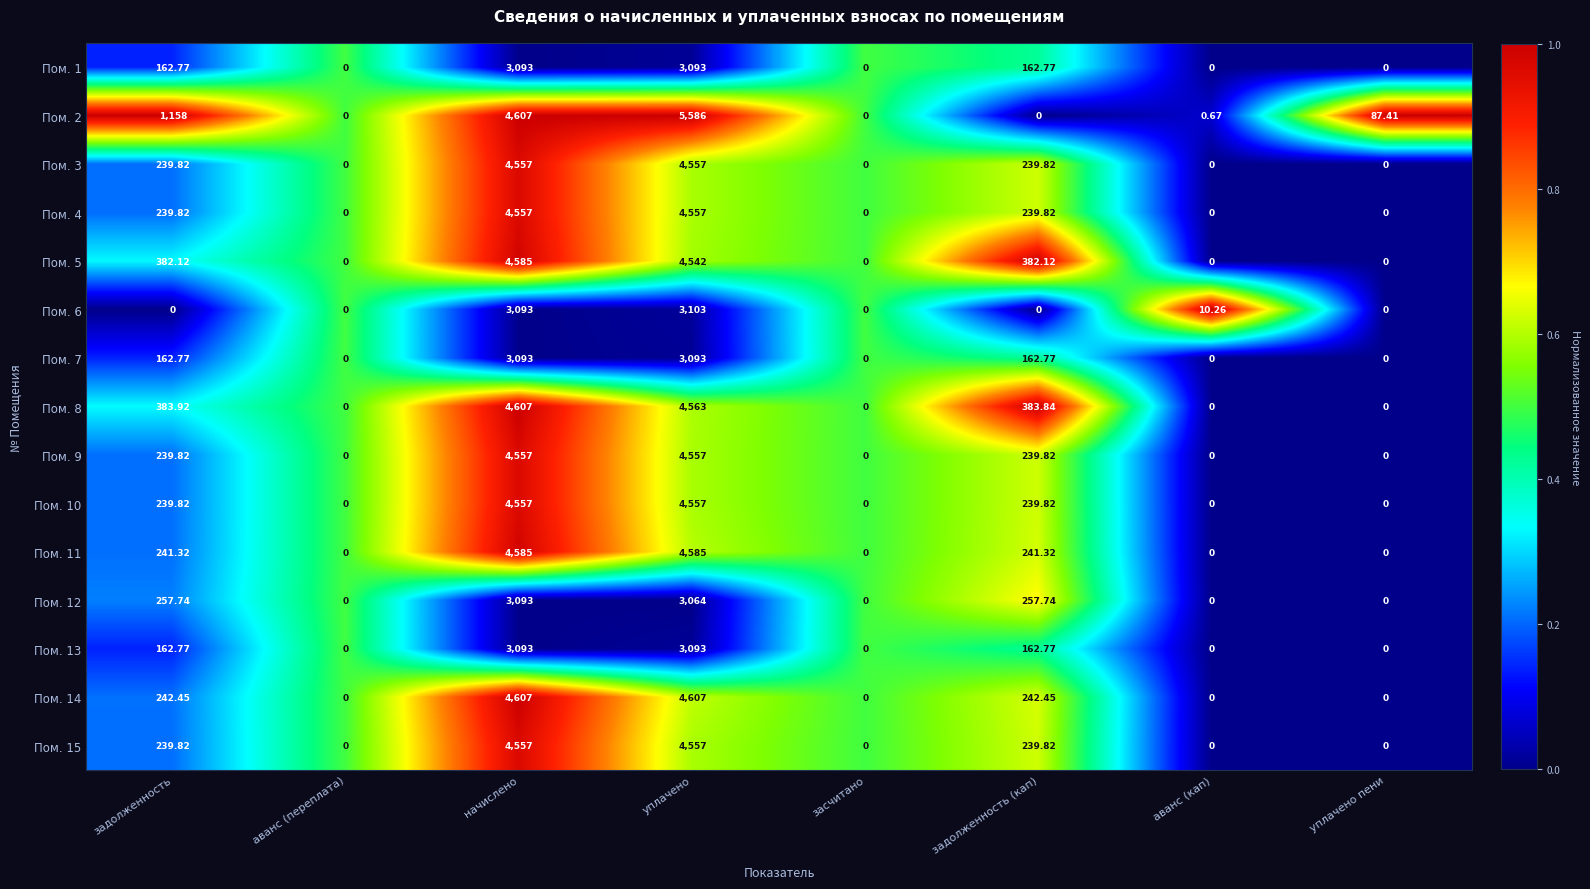

At which label does Пом. 10 first exceed 239?

задолженность